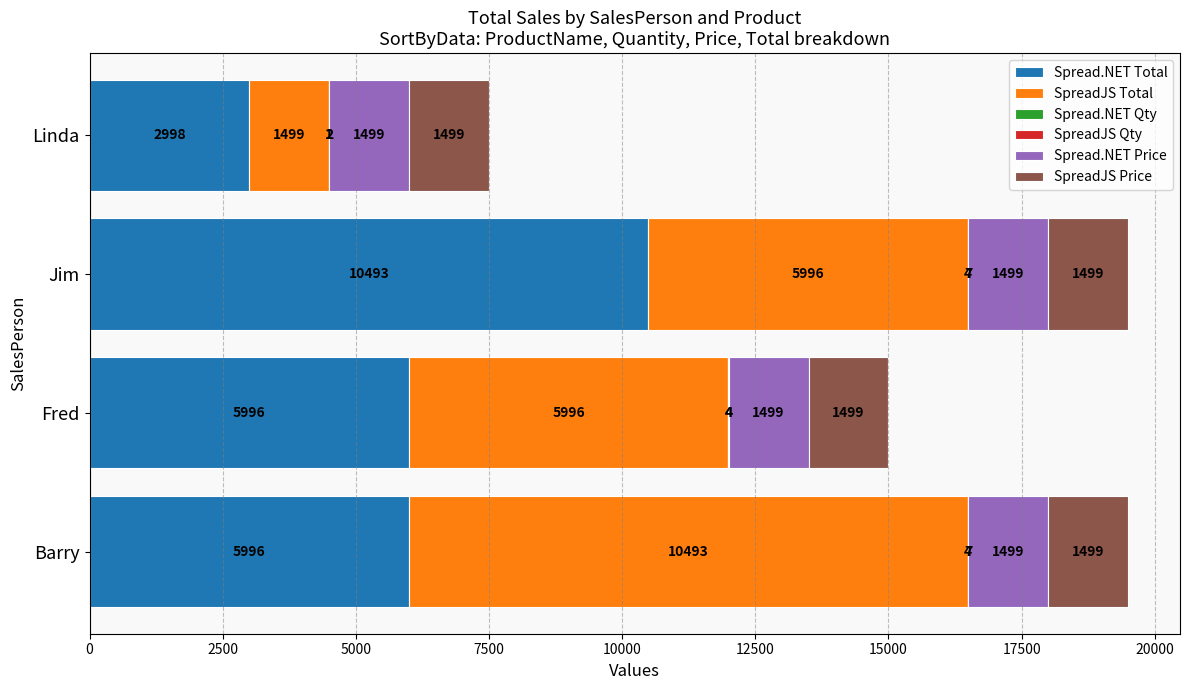

Which series has the widest spread of values?

SpreadJS Total